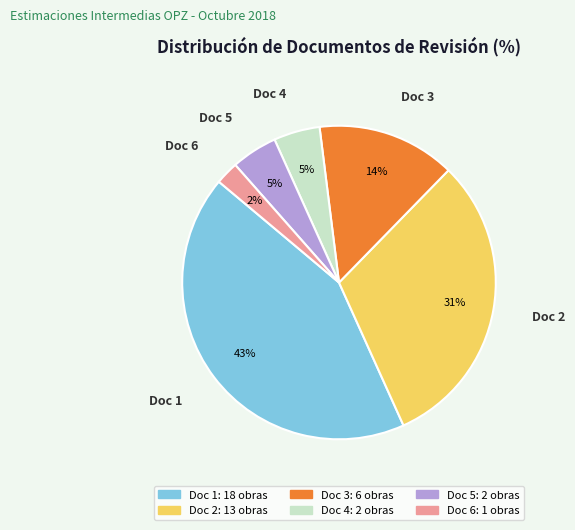

Count the number of slices in the pie.

6